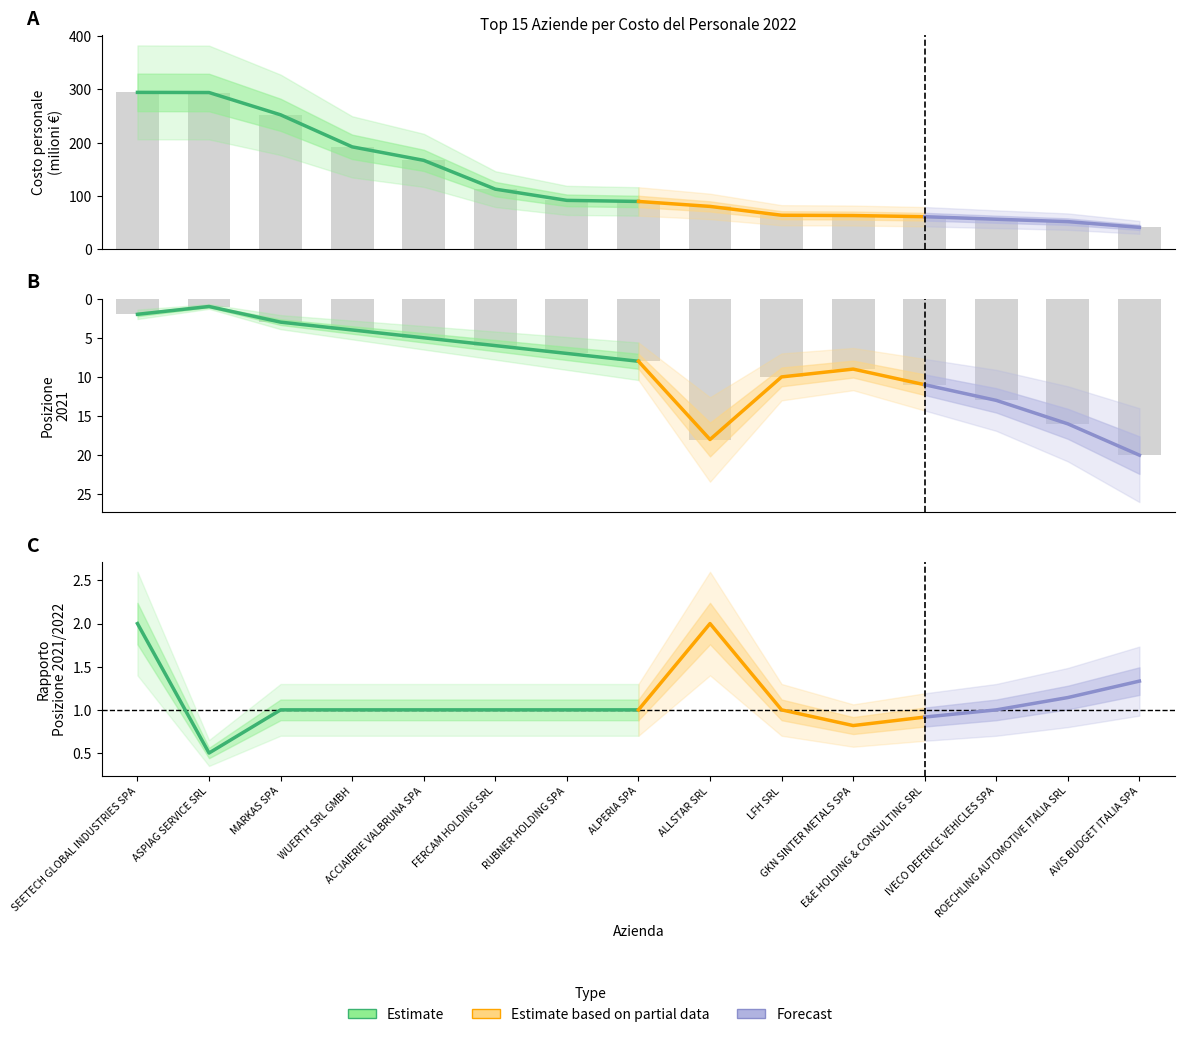

How many bars are there in total?

30